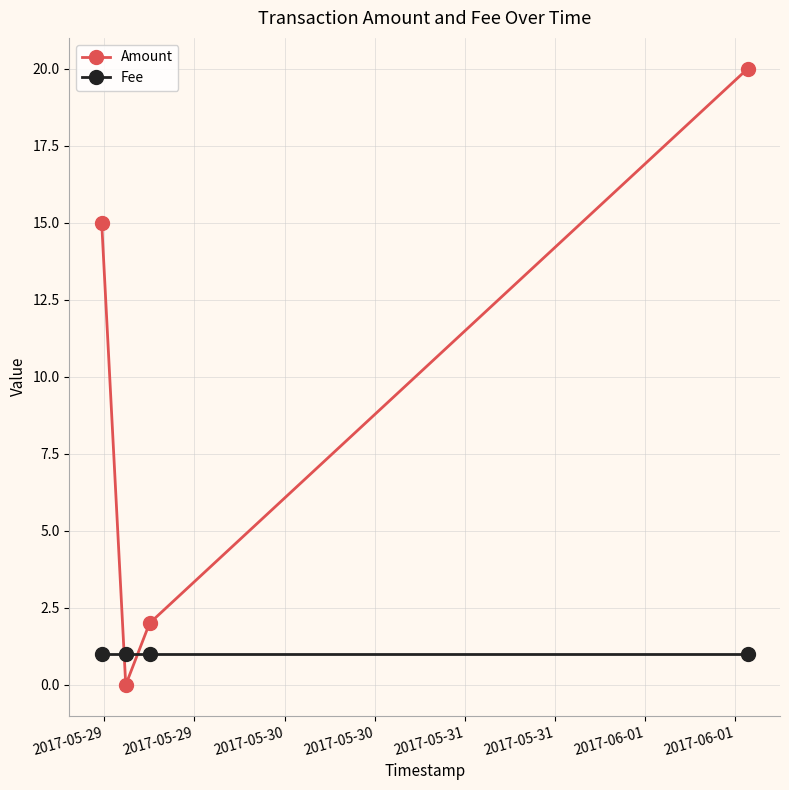

What are all the series names shown in the legend?

Amount, Fee